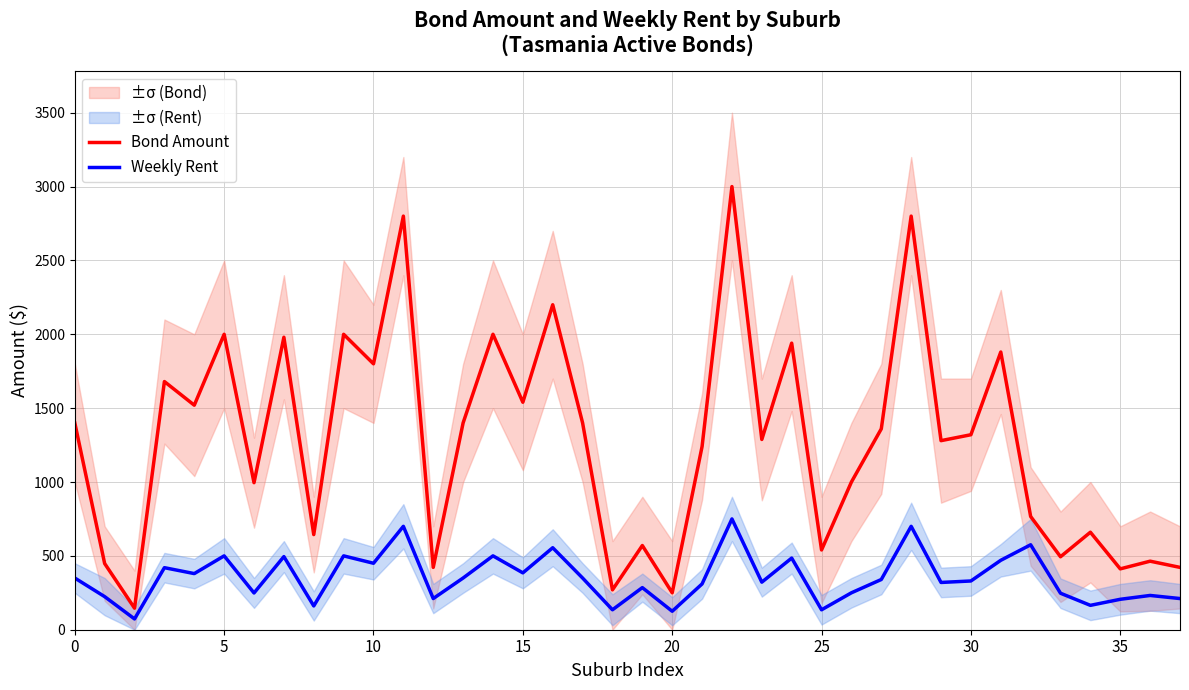

What is the label of the 35th point from the left?

34